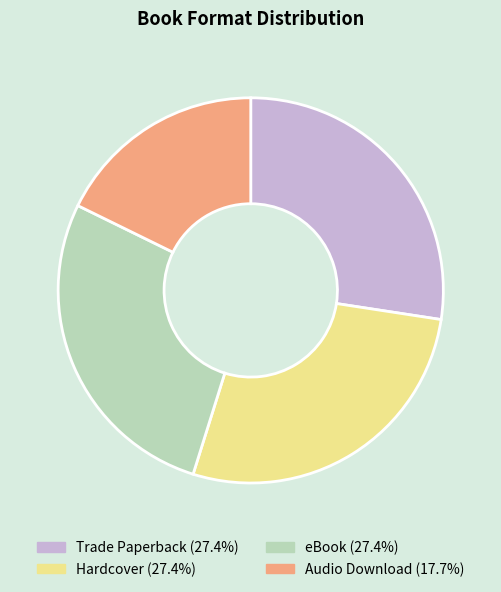

Which slice is the smallest?

Audio Download